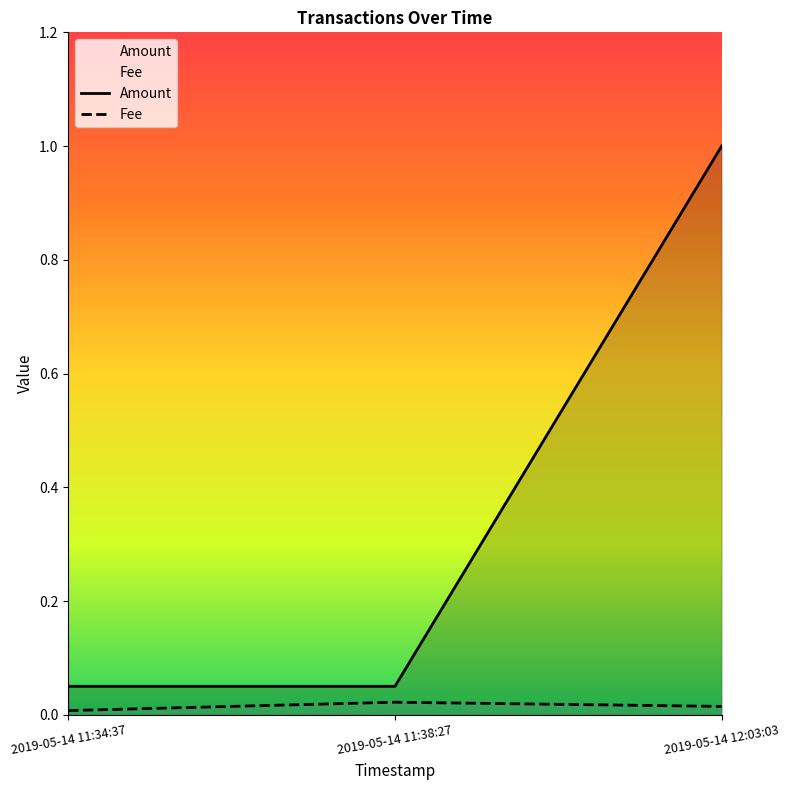

Which series changed the most between 2019-05-14 11:34:37 and 2019-05-14 12:03:03?

Amount